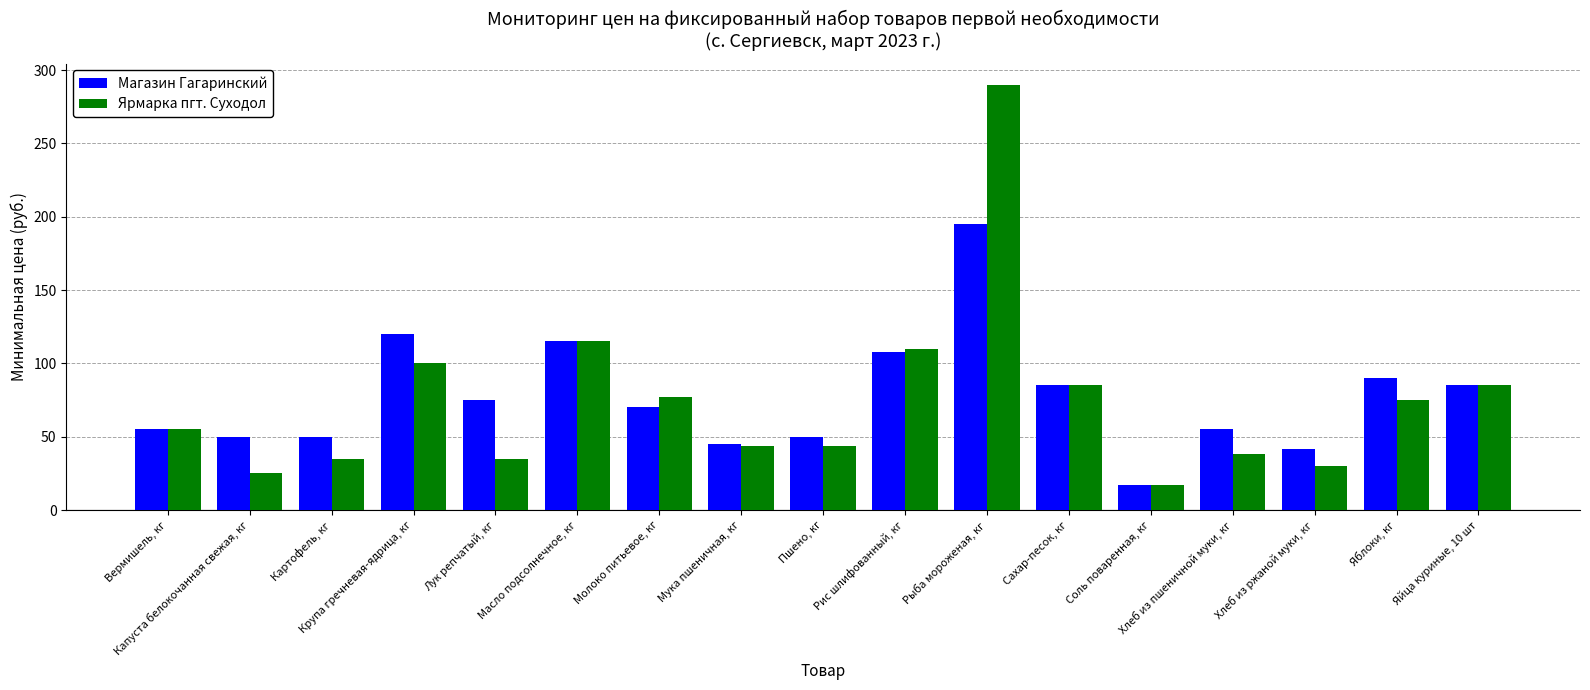

Reading left to right, transcribe all the data shown in this chart.

Магазин Гагаринский: Вермишель, кг=55	Капуста белокочанная свежая, кг=50	Картофель, кг=50	Крупа гречневая-ядрица, кг=120	Лук репчатый, кг=75	Масло подсолнечное, кг=115	Молоко питьевое, кг=70	Мука пшеничная, кг=45	Пшено, кг=50	Рис шлифованный, кг=108	Рыба мороженая, кг=195	Сахар-песок, кг=85	Соль поваренная, кг=17	Хлеб из пшеничной муки, кг=55	Хлеб из ржаной муки, кг=42	Яблоки, кг=90	Яйца куриные, 10 шт=85
Ярмарка пгт. Суходол: Вермишель, кг=55	Капуста белокочанная свежая, кг=25	Картофель, кг=35	Крупа гречневая-ядрица, кг=100	Лук репчатый, кг=35	Масло подсолнечное, кг=115	Молоко питьевое, кг=77	Мука пшеничная, кг=44	Пшено, кг=44	Рис шлифованный, кг=110	Рыба мороженая, кг=290	Сахар-песок, кг=85	Соль поваренная, кг=17	Хлеб из пшеничной муки, кг=38	Хлеб из ржаной муки, кг=30	Яблоки, кг=75	Яйца куриные, 10 шт=85